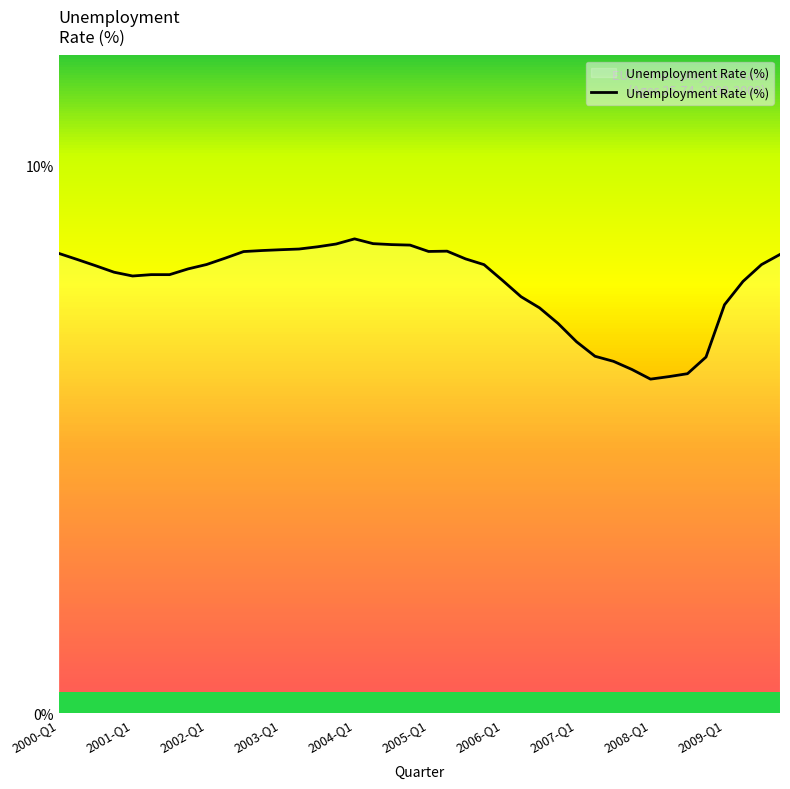

What is the greatest value displayed?

8.7